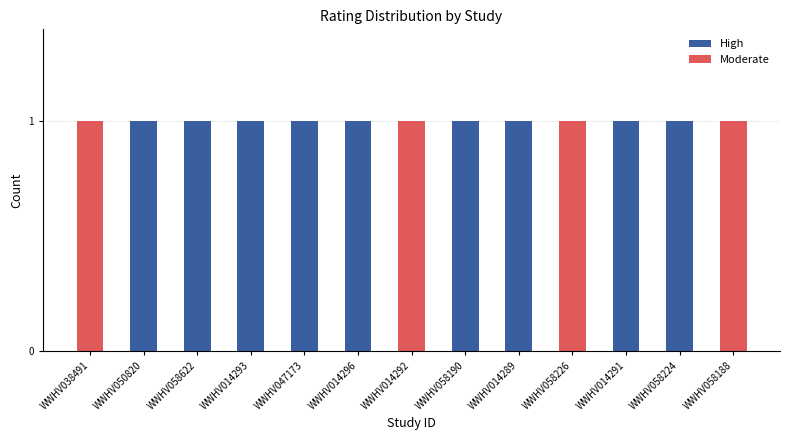

Is it true that High equals 1 at WWHV058188?

False